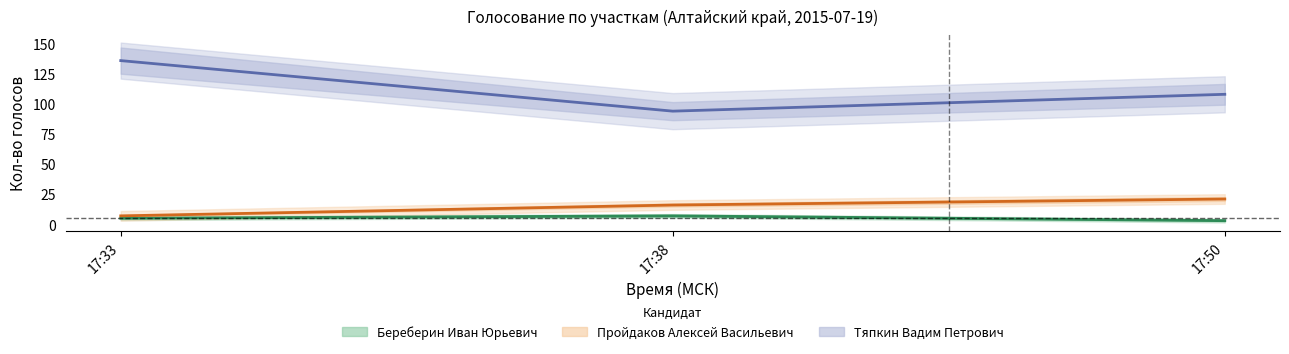

What is the value of the Тяпкин Вадим Петрович point at the 2nd from the left?

94